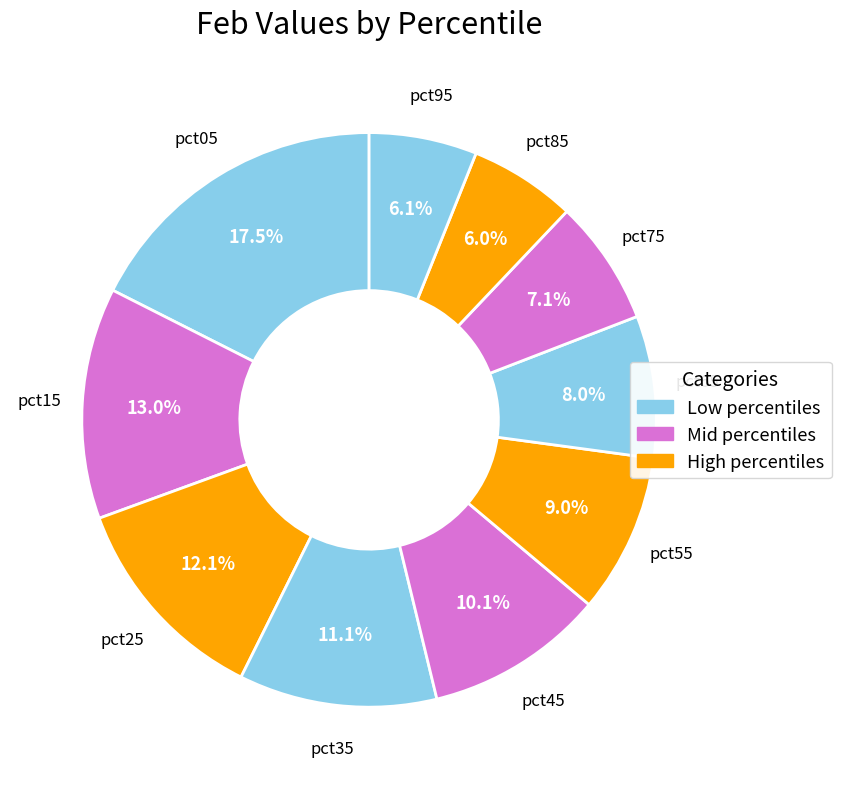

How many slices are in this pie chart?

10